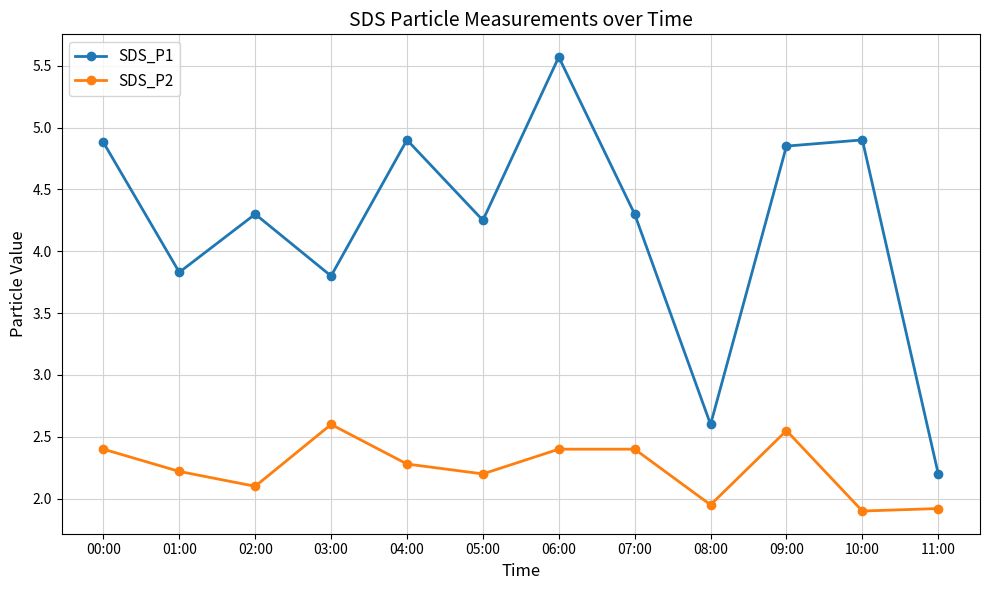

How many interior local peaks does the SDS_P1 series have?

4